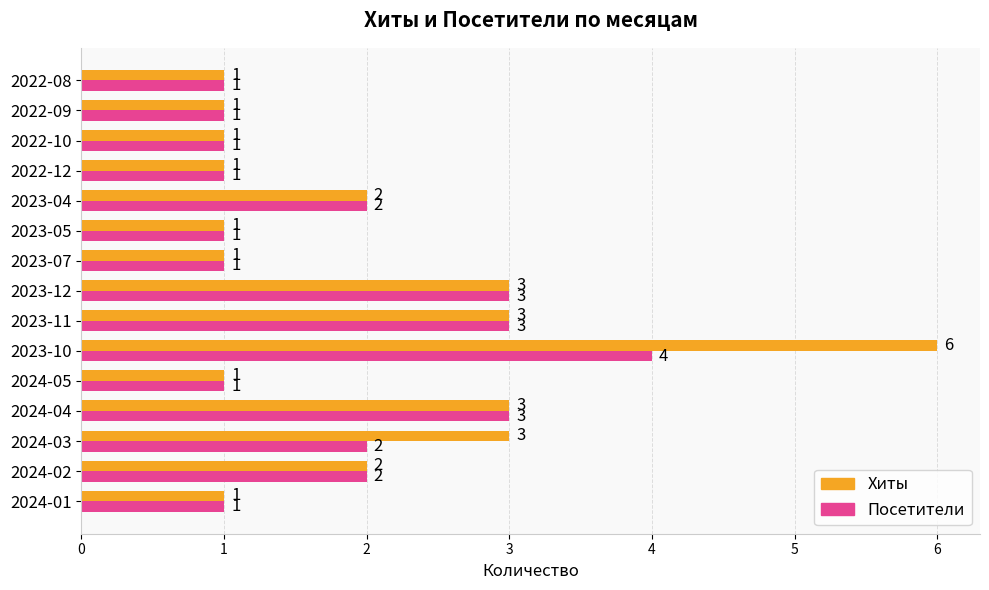

List the series in order of their peak value, highest first.

Хиты, Посетители